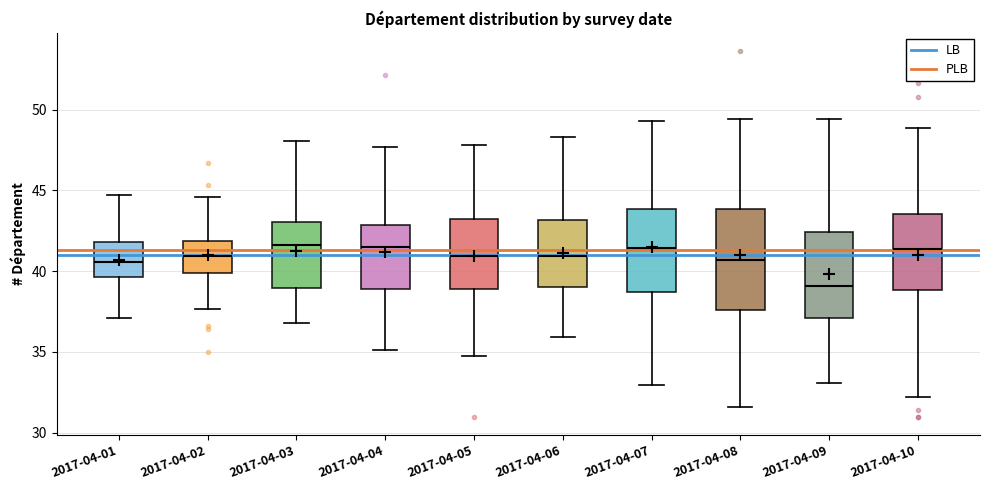

Reading left to right, transcribe this box plot: for each box, give where its median line is, the range the box spans, and where its two whiskers end, as read against the y-axis. The values are not printed on the chart, so give them approximately, as read against the axis.

2017-04-01: median 40.5, box 39.5 to 42.0, whiskers 37.0 to 44.5
2017-04-02: median 41.0, box 40.0 to 42.0, whiskers 37.5 to 44.5
2017-04-03: median 41.5, box 39.0 to 43.0, whiskers 37.0 to 48.0
2017-04-04: median 41.5, box 39.0 to 43.0, whiskers 35.0 to 47.5
2017-04-05: median 41.0, box 39.0 to 43.0, whiskers 35.0 to 48.0
2017-04-06: median 41.0, box 39.0 to 43.0, whiskers 36.0 to 48.5
2017-04-07: median 41.5, box 38.5 to 44.0, whiskers 33.0 to 49.5
2017-04-08: median 40.5, box 37.5 to 44.0, whiskers 31.5 to 49.5
2017-04-09: median 39.0, box 37.0 to 42.5, whiskers 33.0 to 49.5
2017-04-10: median 41.5, box 39.0 to 43.5, whiskers 32.0 to 49.0